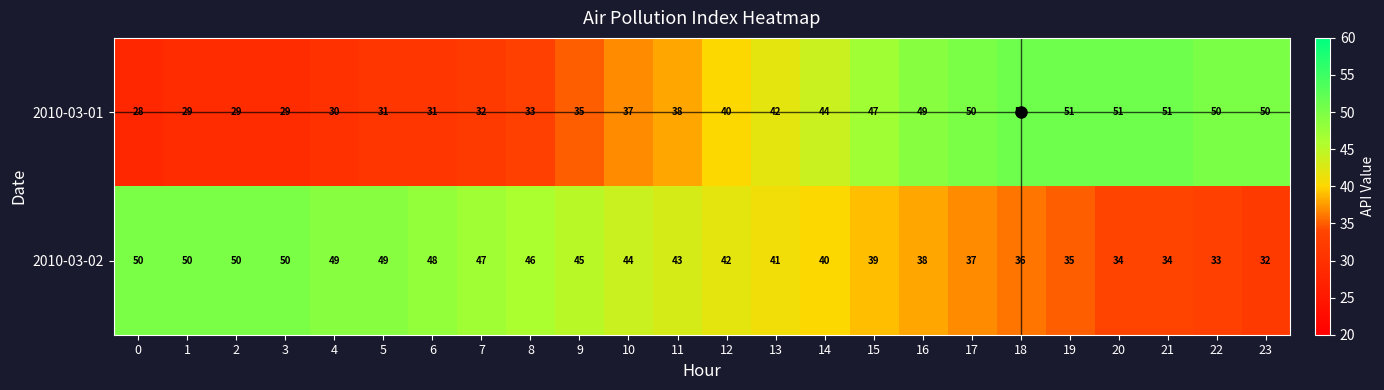

What is the difference between the second highest and minimum values in the 2010-03-01 series?

23